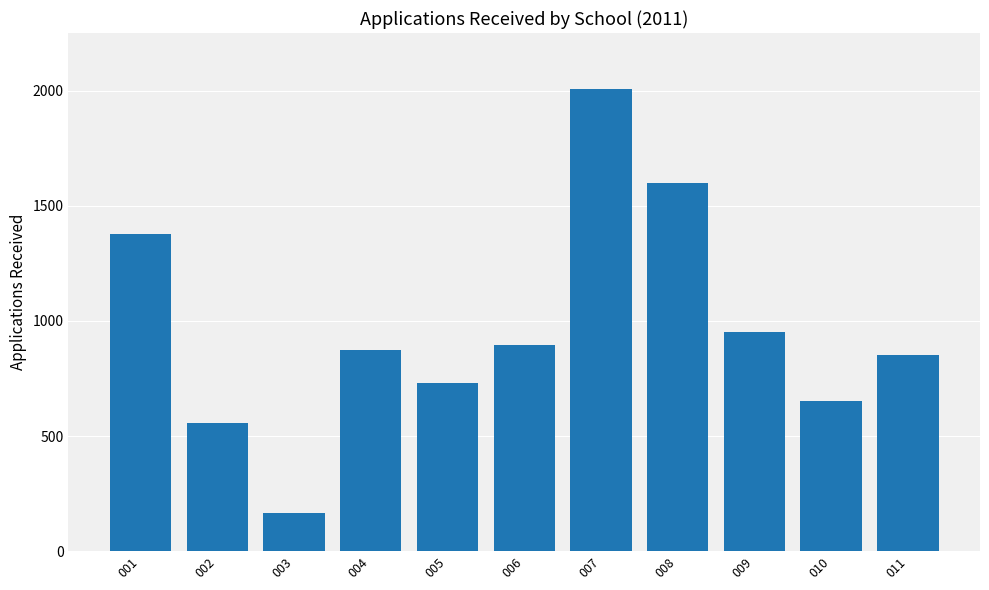

Count the number of categories in the chart.

11